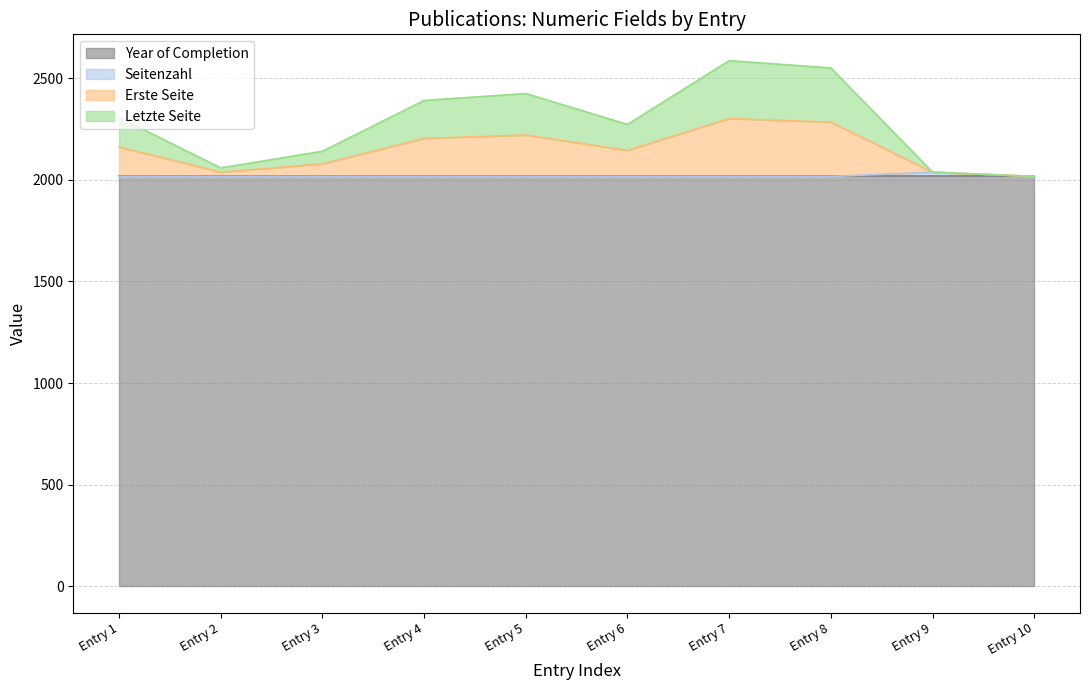

True or false: Erste Seite has more than 1 points higher than both neighbors.

True